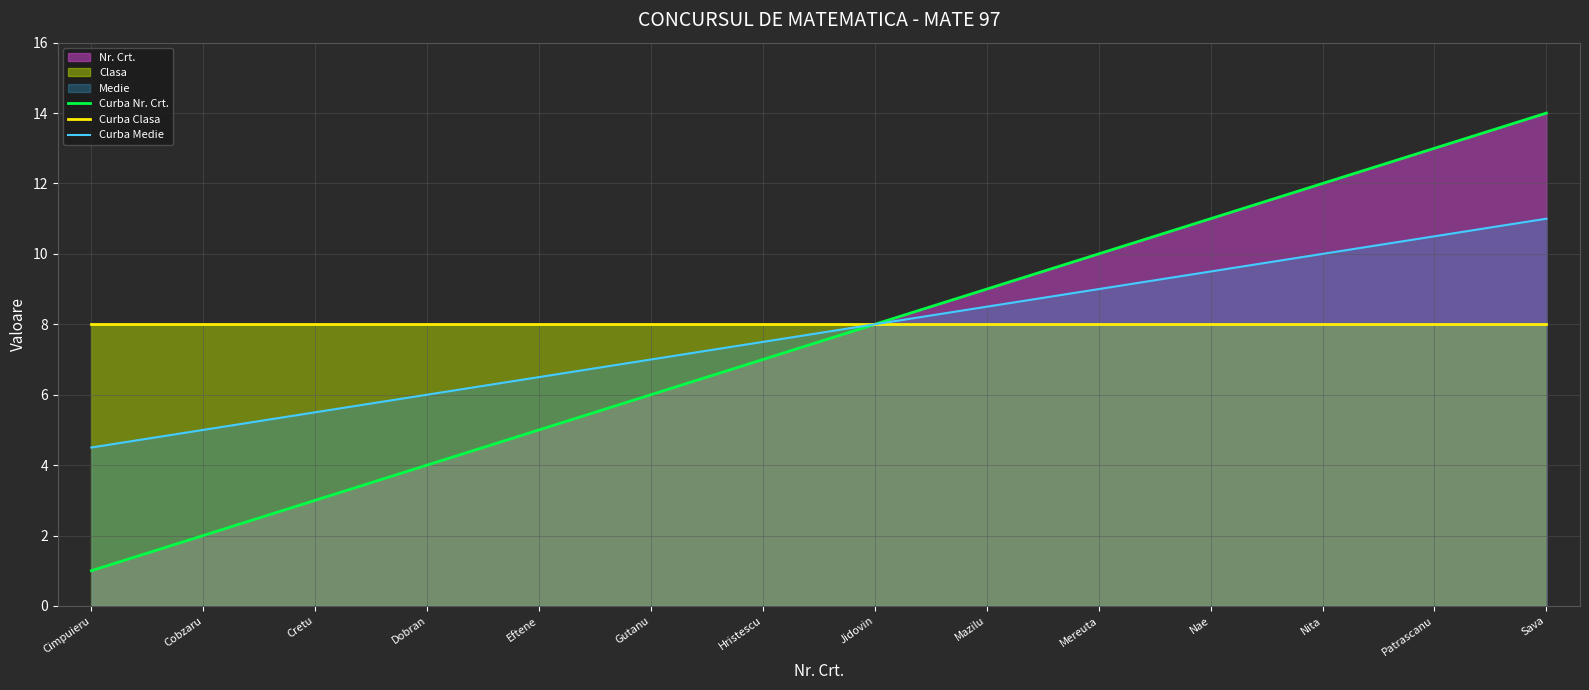

Is it true that Curba Medie equals 15.0 at Nae?

False